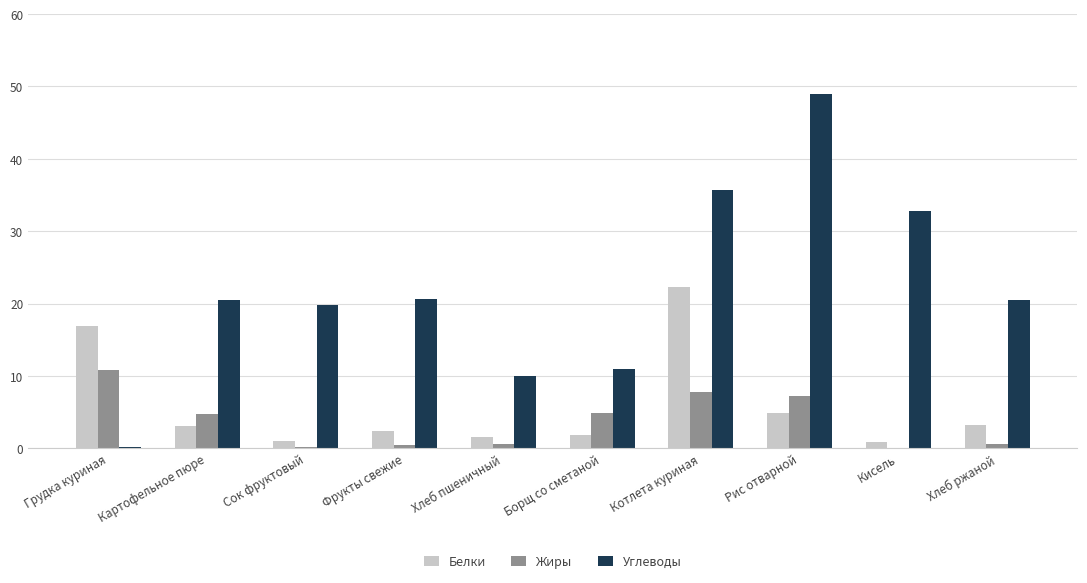

What is the sum of the Углеводы values at Грудка куриная and Хлеб пшеничный?

10.2